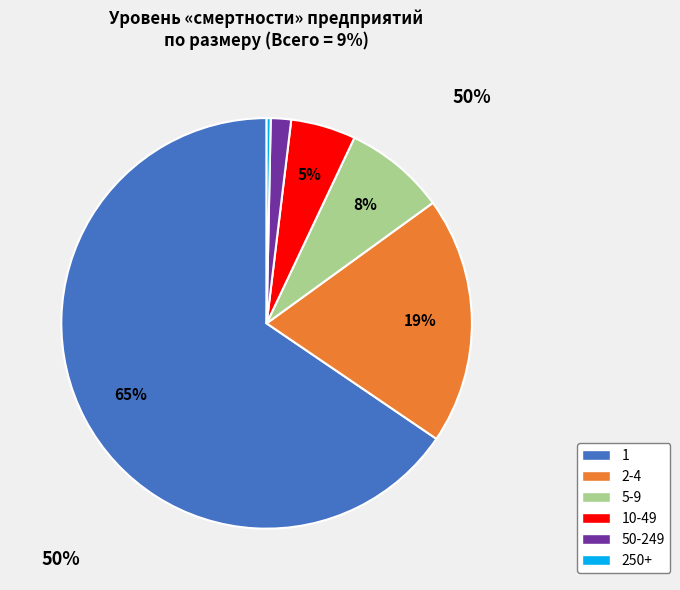

How many segments does this pie chart have?

6